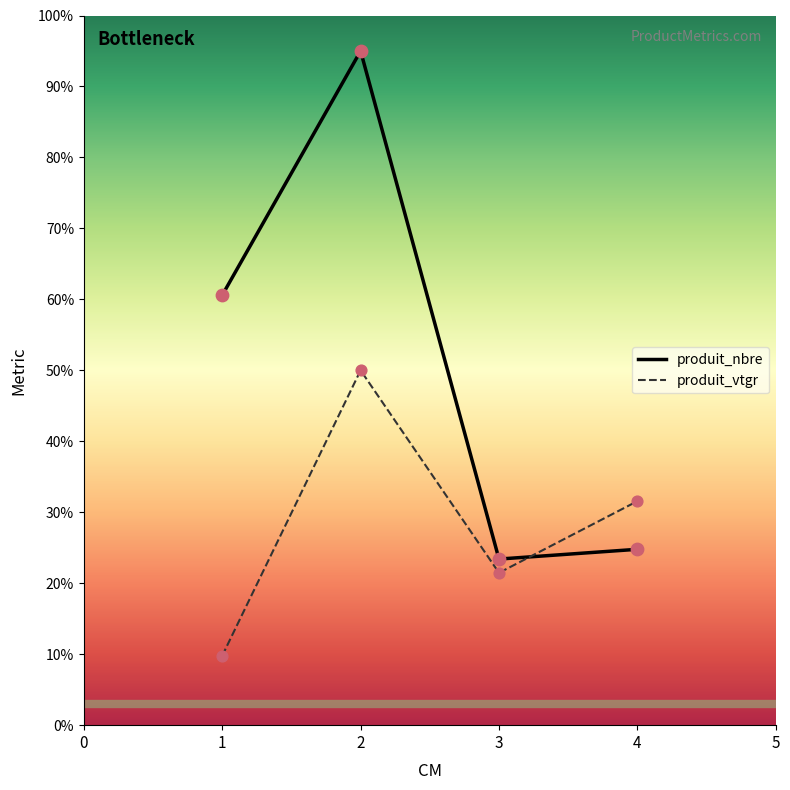

Between 1 and 4, which series saw the biggest shift?

produit_nbre